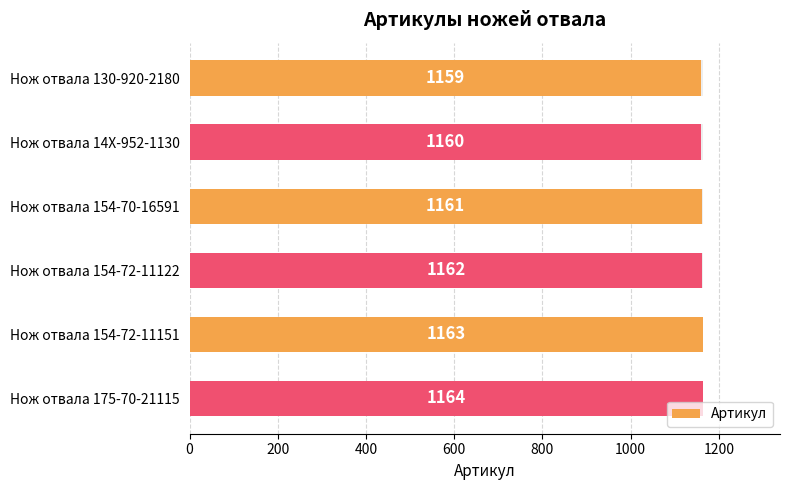

What is the difference between the maximum and minimum values?

5